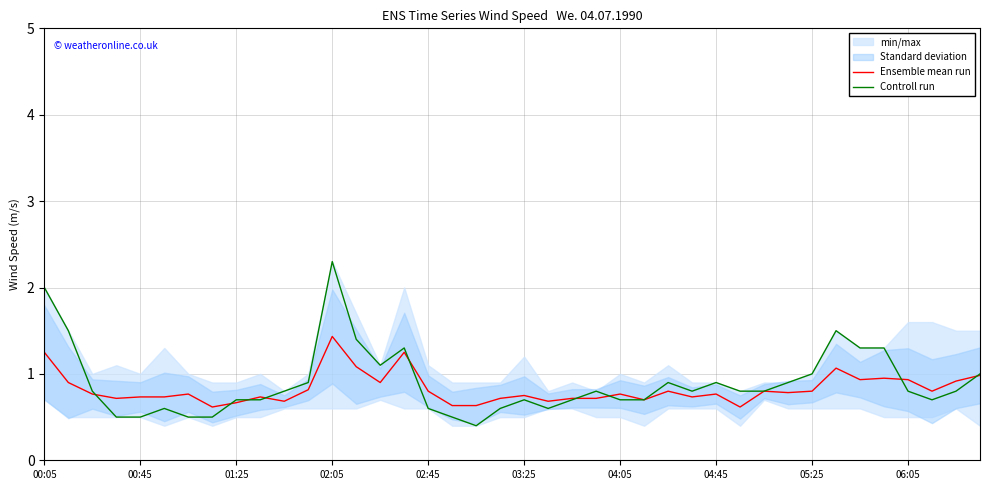

At which label does Controll run reach its peak?

02:05